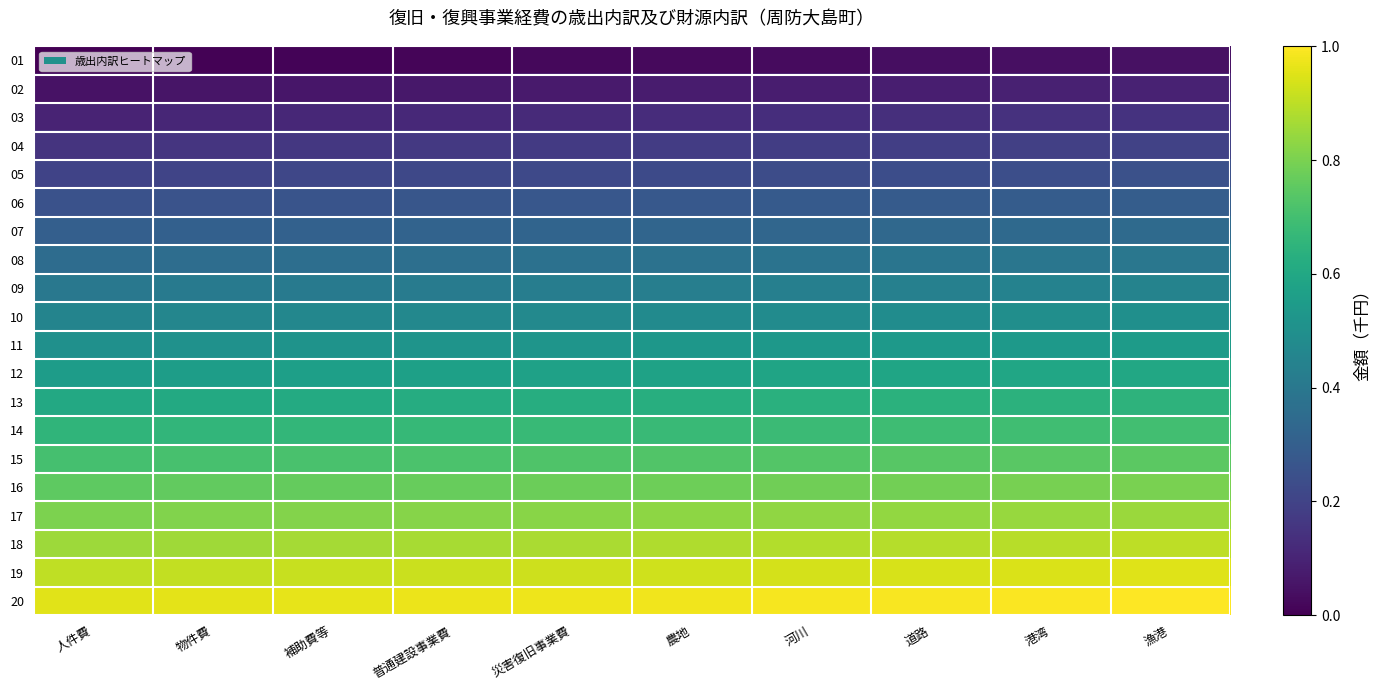

Rank the series at 河川 from highest to lowest value.

20, 19, 18, 17, 16, 15, 14, 13, 12, 11, 10, 09, 08, 07, 06, 05, 04, 03, 02, 01